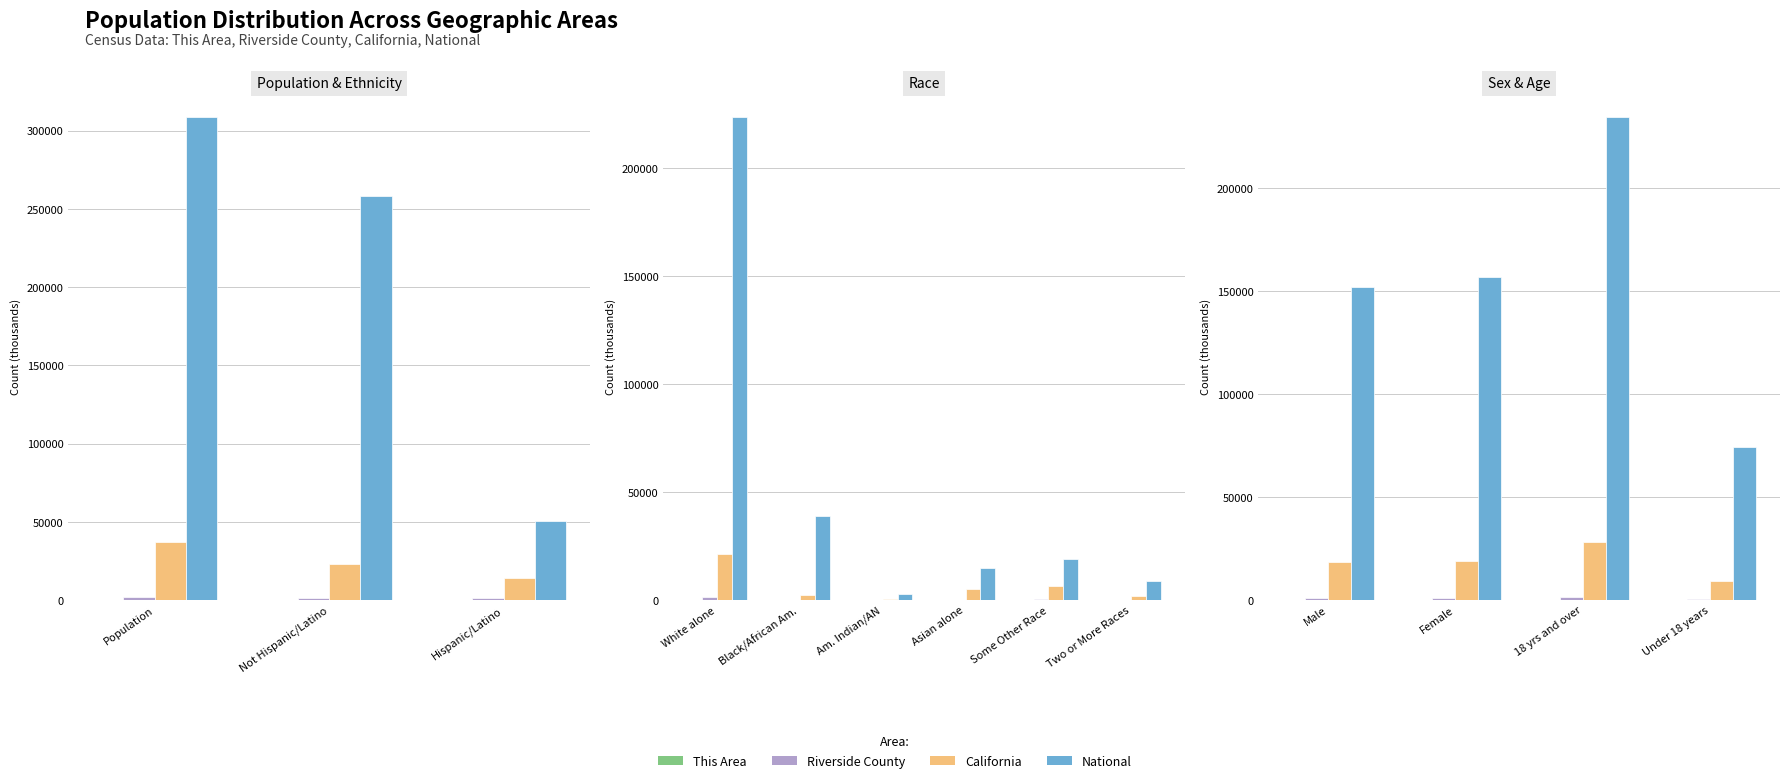

Which category has the lowest value in the This Area series?

Under 18 years